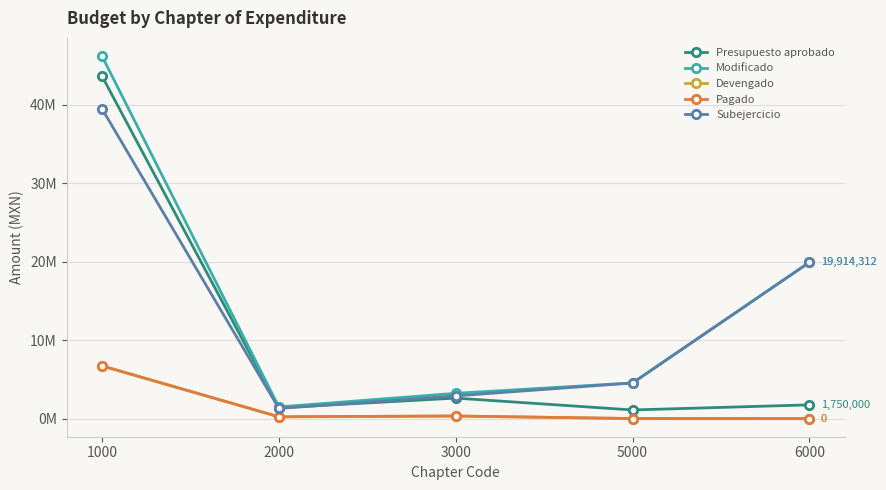

Does the chart have visible grid lines?

Yes